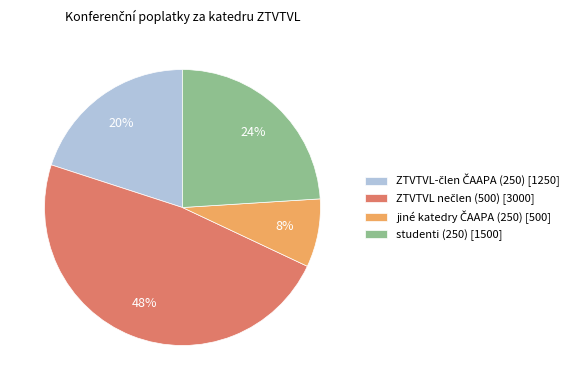

To the nearest percent, what percentage of the pie is studenti (250) [1500]?

24%